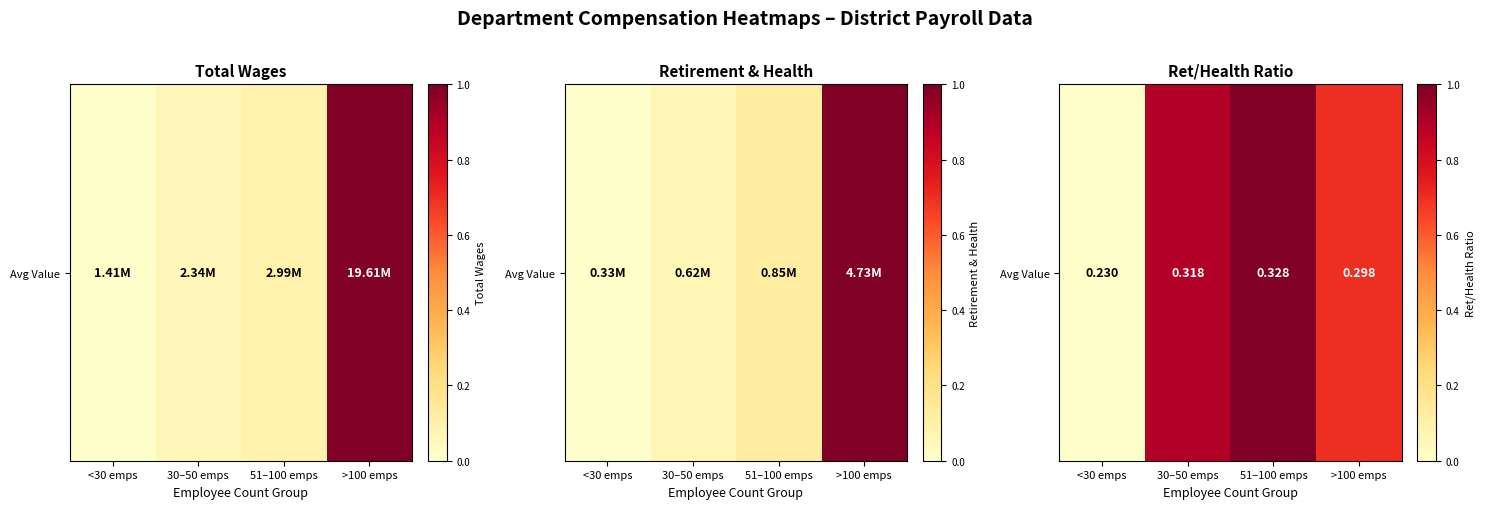

Count the number of categories in the chart.

4